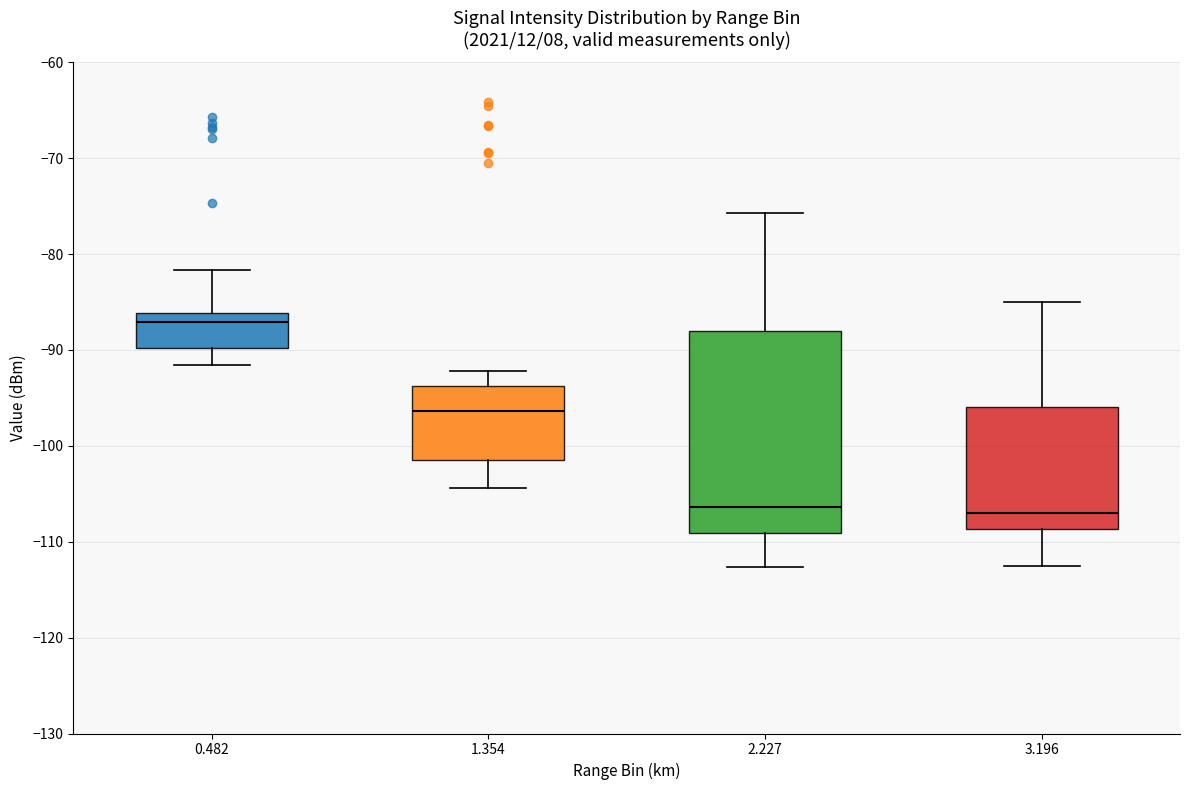

Which box is the tallest, from its lower edge to its upper edge?

2.227